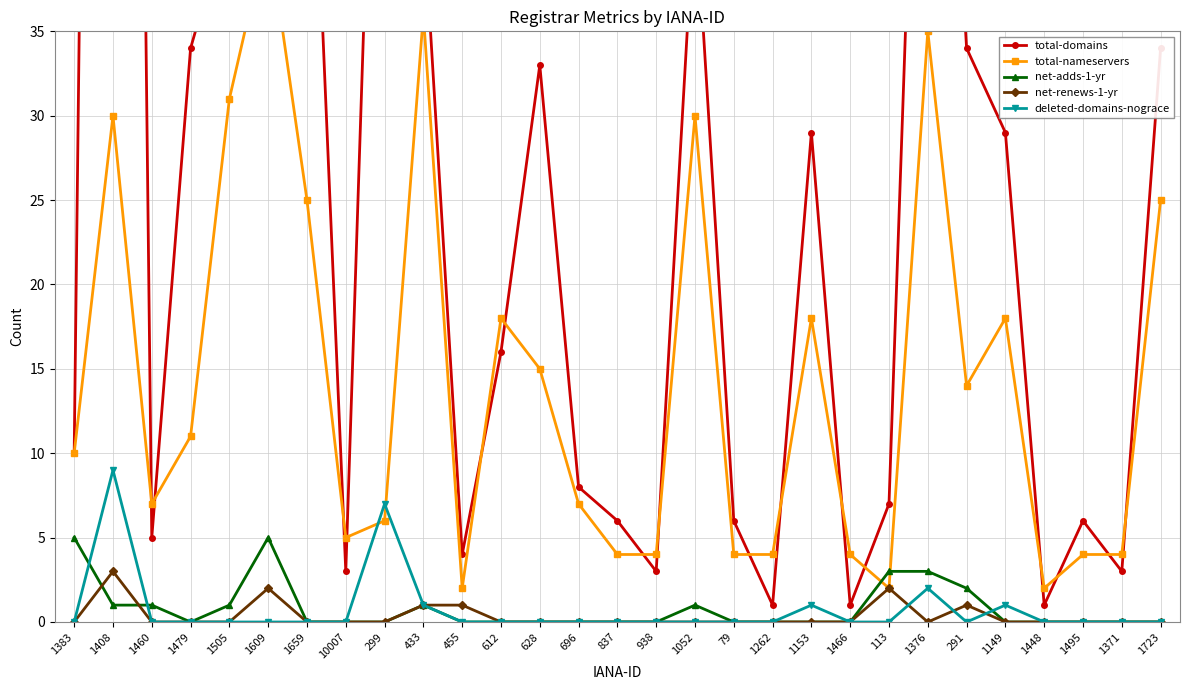

What is the maximum value for net-renews-1-yr?

3